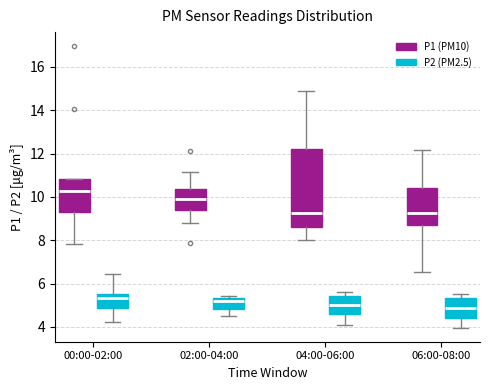

Where is the lower edge of the box for 04:00-06:00 (P1 (PM10)) on the y-axis? The values are not printed on the chart, so give them approximately, as read against the axis.

8.6